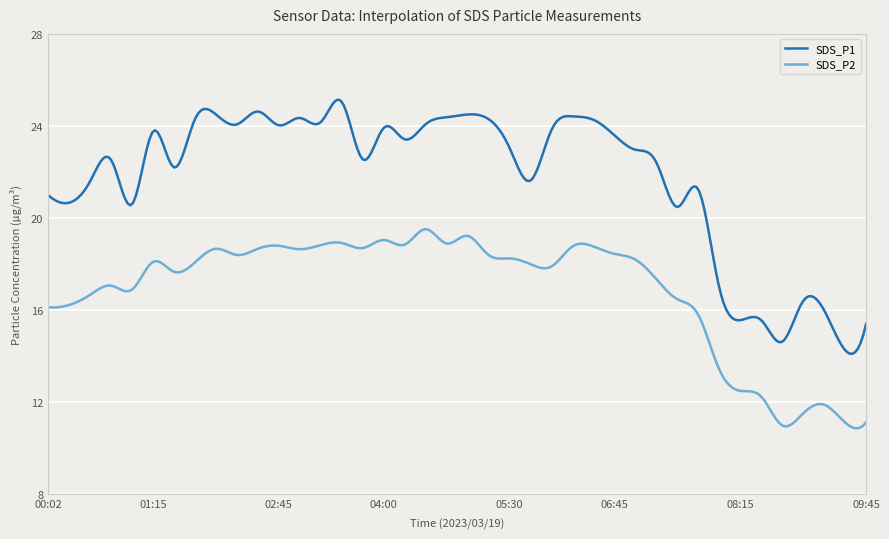

What is the difference between the maximum and second lowest values in the SDS_P2 series?

8.6